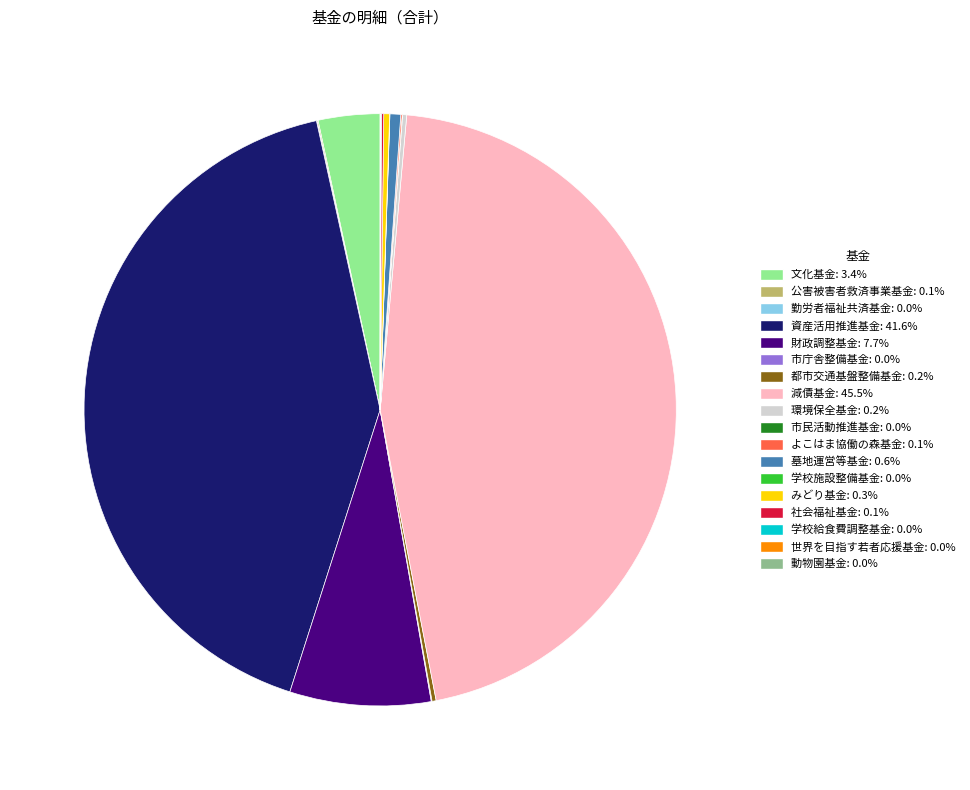

Which category has the biggest portion of the pie?

減債基金